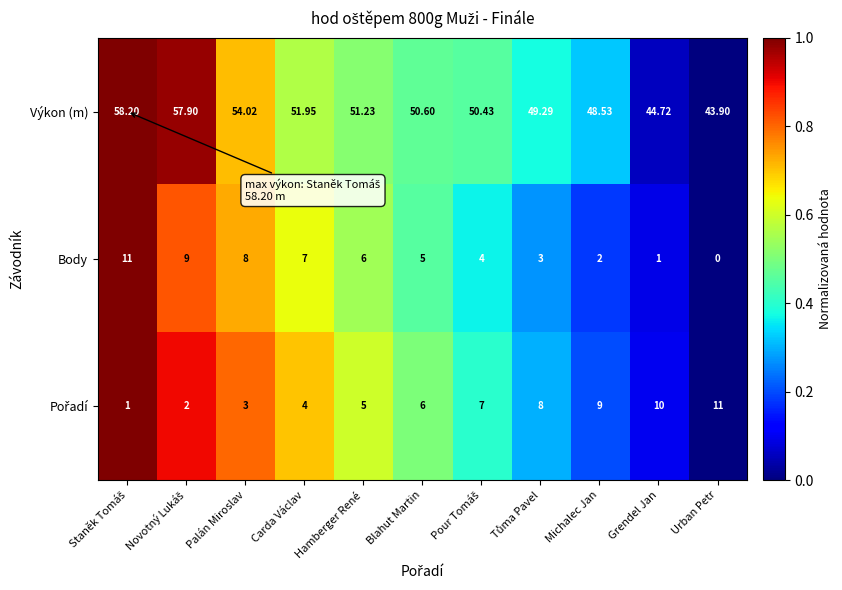

Which series has the widest spread of values?

Výkon (m)